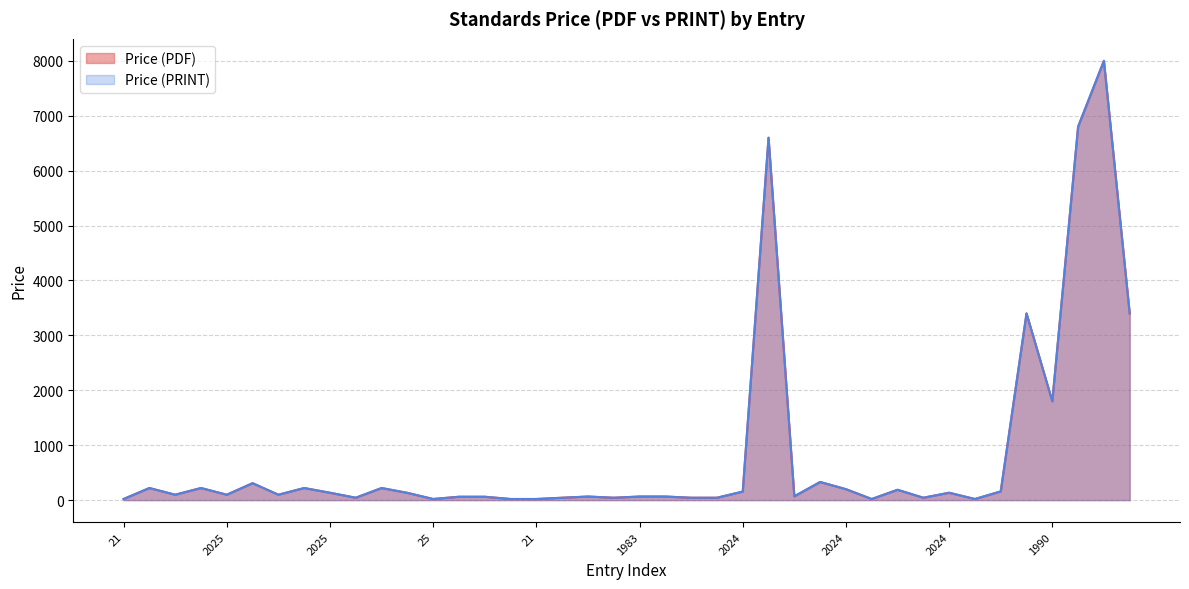

The Price (PDF) series shows 118 at 2025. True or false?

False